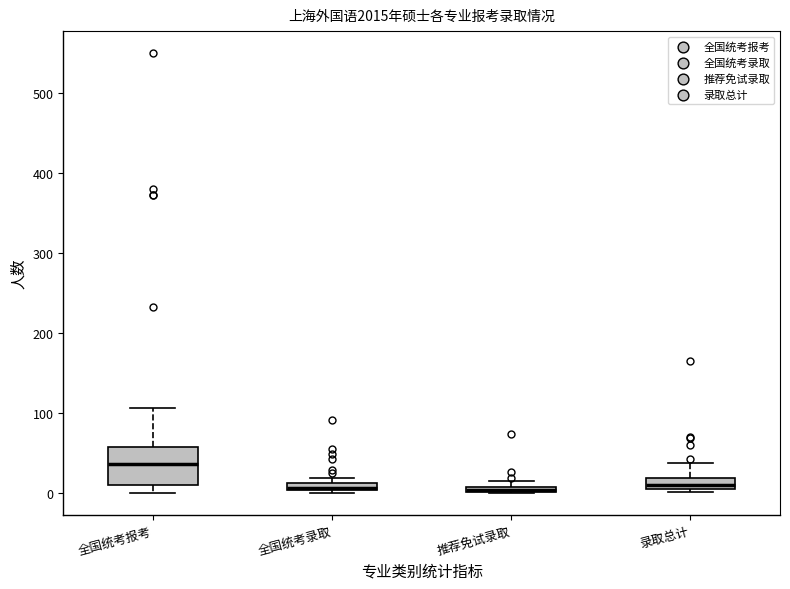

Where is the lower edge of the box for 全国统考报考 on the y-axis? The values are not printed on the chart, so give them approximately, as read against the axis.

10